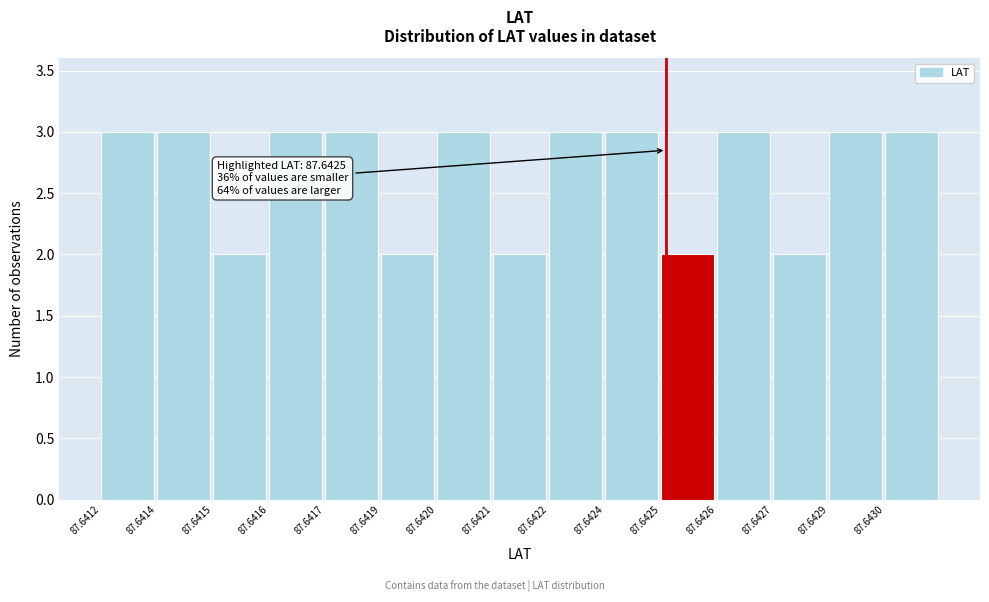

Reading right to left, what are all the values shown in this chart?

3	3	2	3	2	3	3	2	3	2	3	3	2	3	3